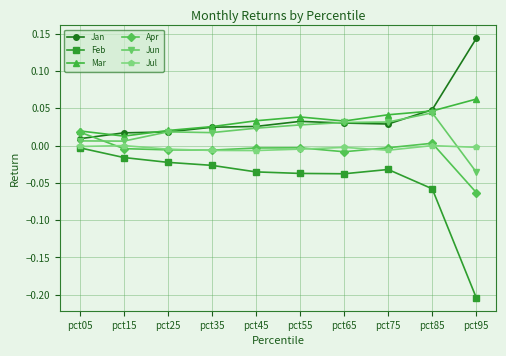

Is it true that Apr equals -0.0 at pct45?

True